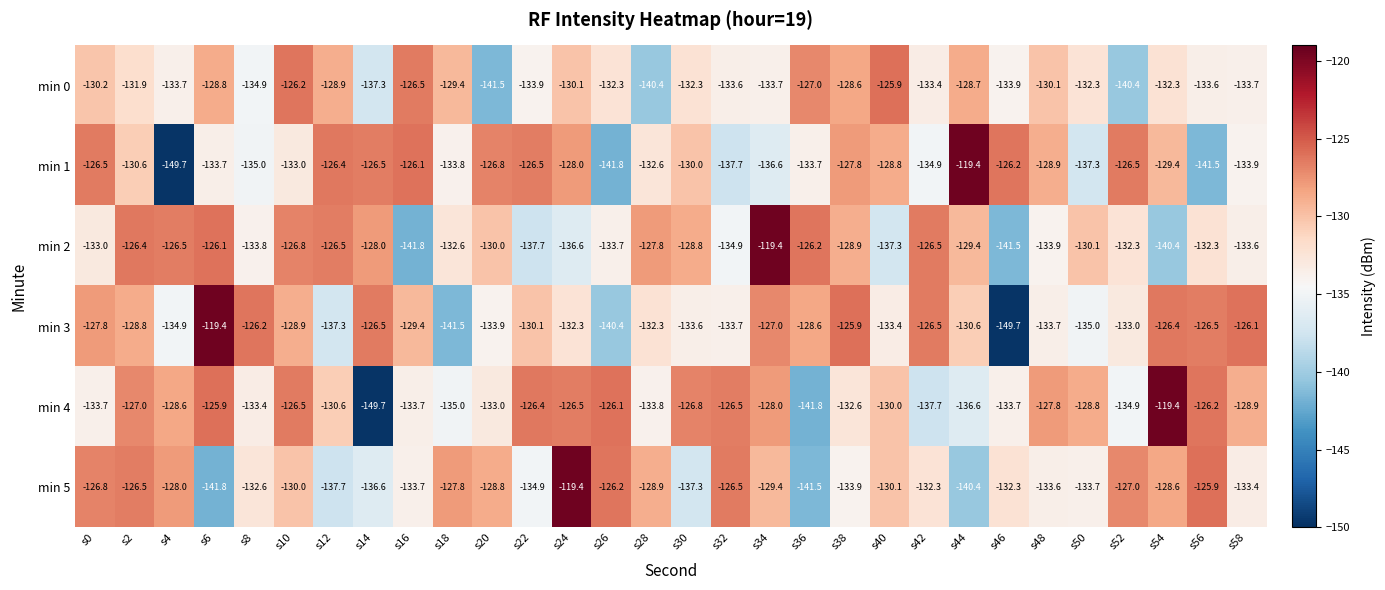

What is the difference between the highest and lowest values at s40?

11.4